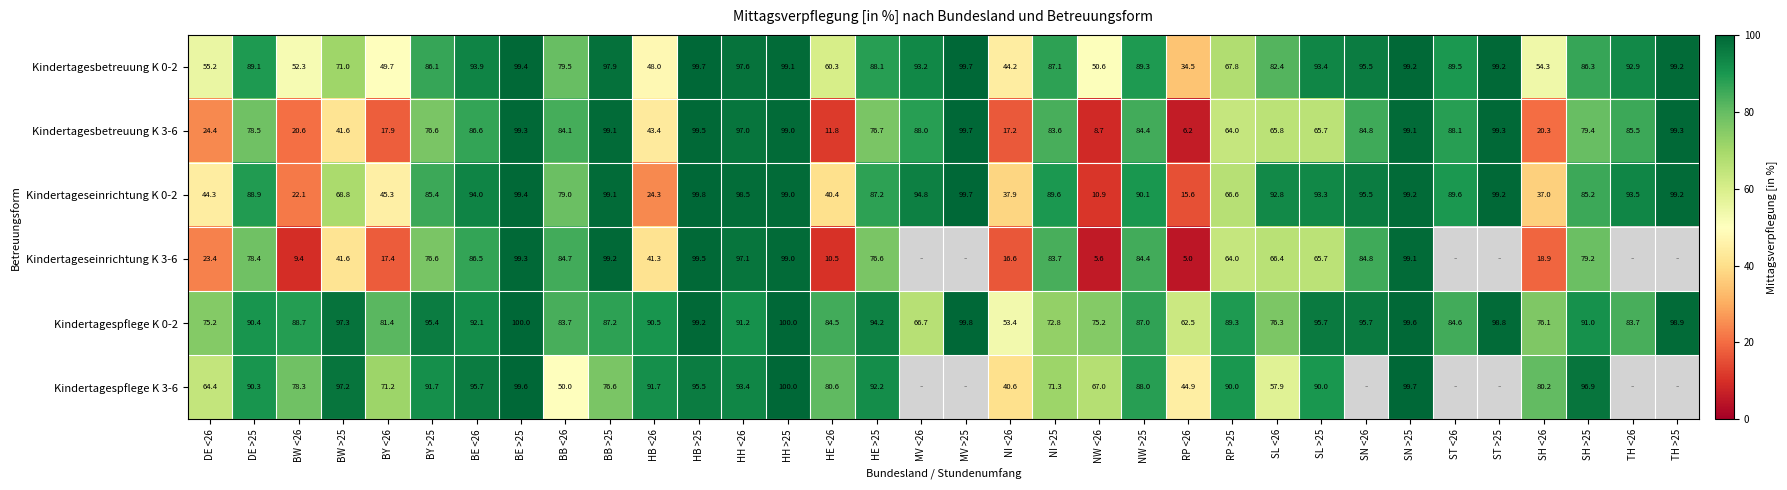

At which label does Kindertagespflege K 0-2 first exceed 90?

DE >25